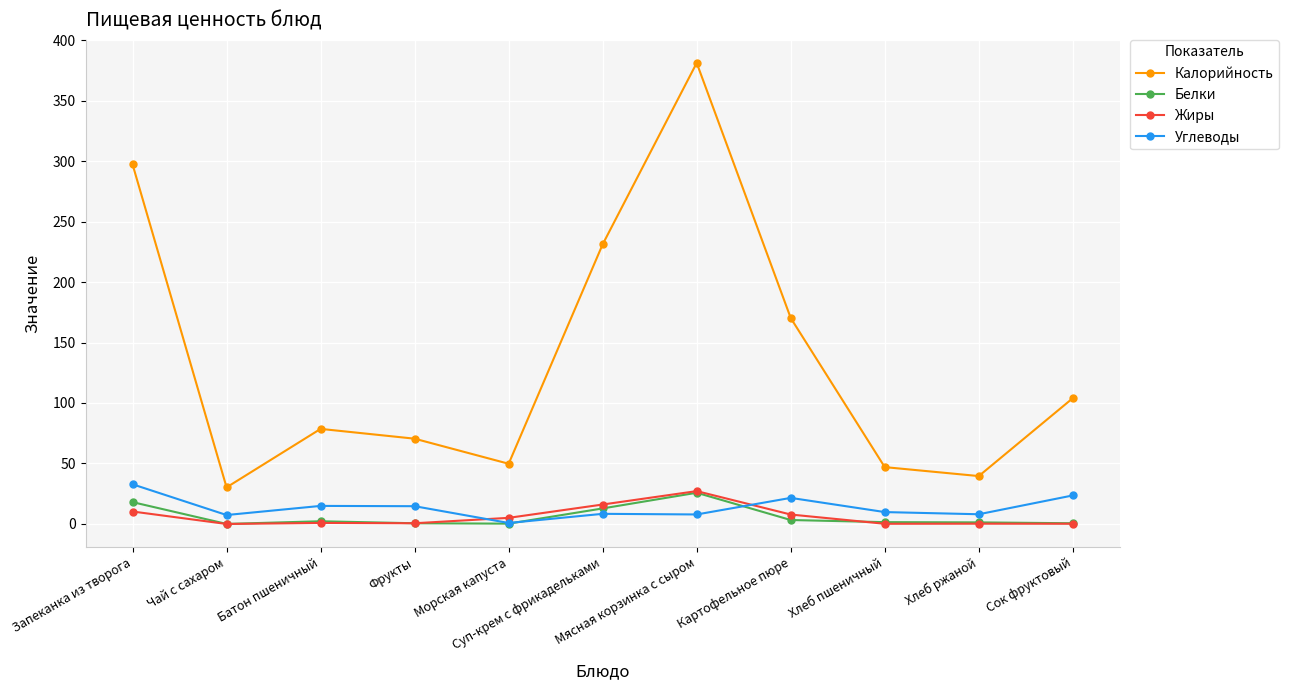

Which series has the largest total across all categories?

Калорийность